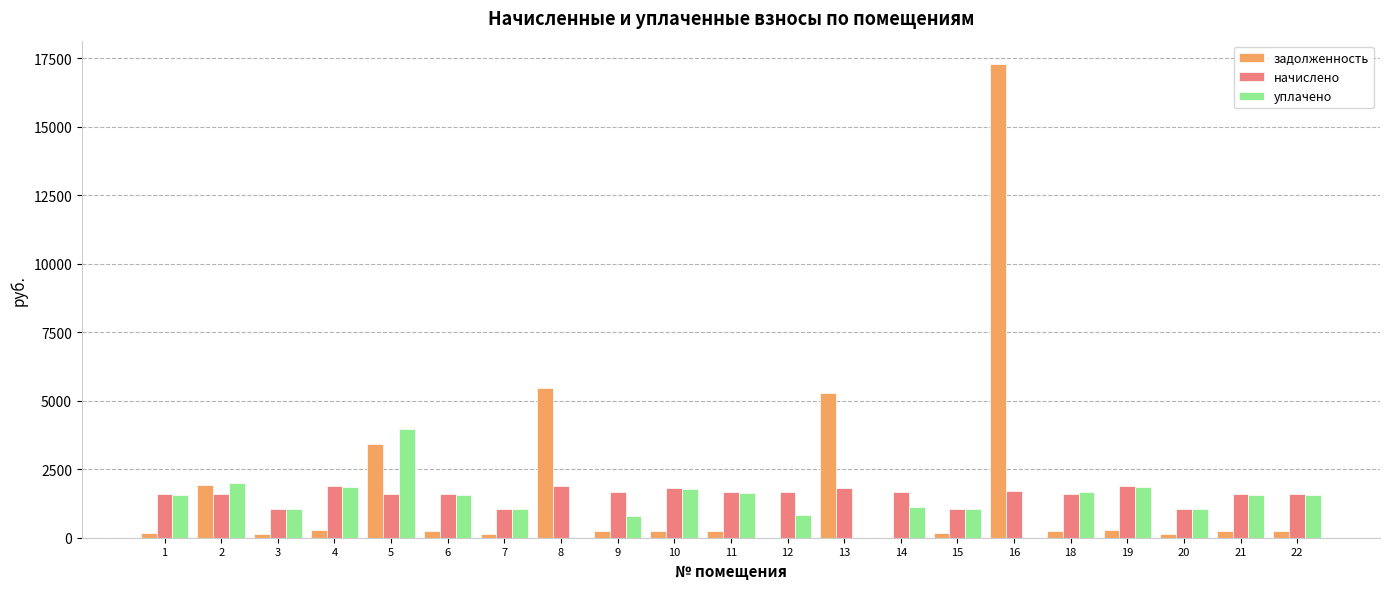

At which category does the chart reach its peak across all series?

16